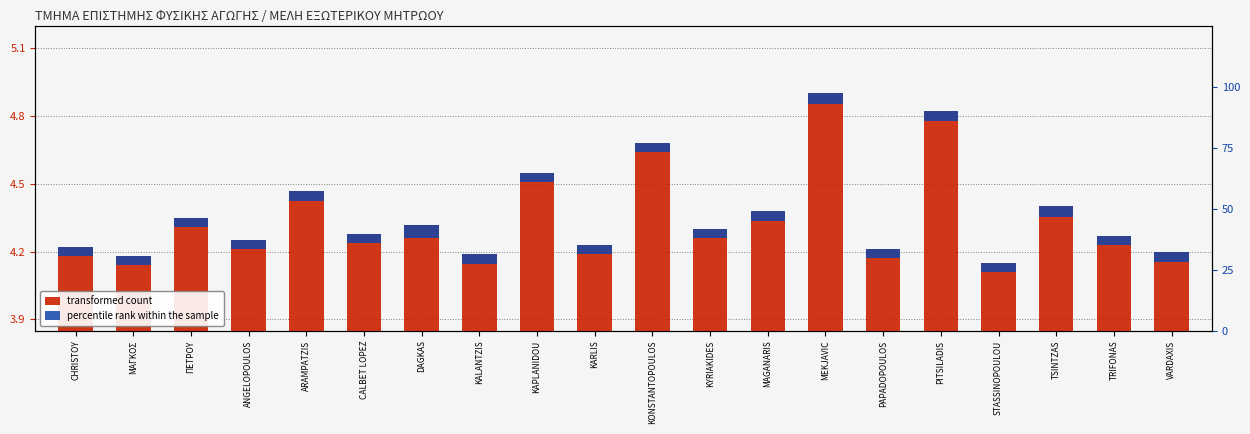

List the series in order of their overall mean, lowest first.

percentile rank within the sample, transformed count